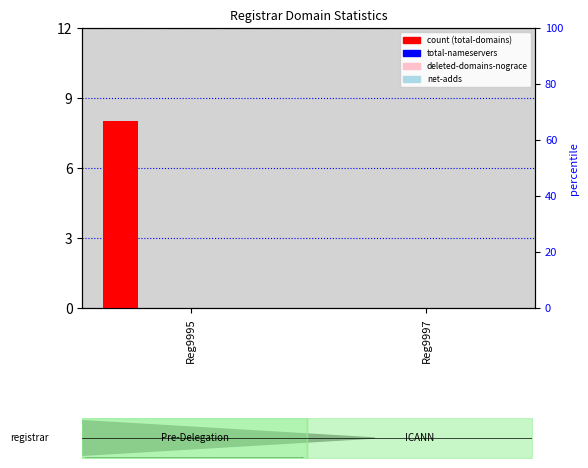

Which series has the largest total across all categories?

total-domains